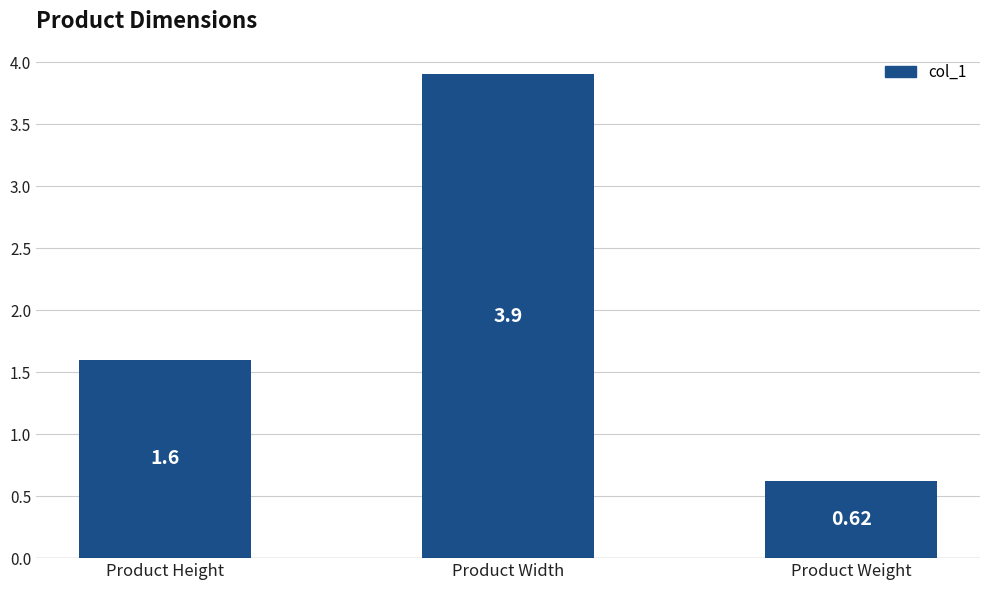

What is the change in value from Product Height to Product Width?

+2.3